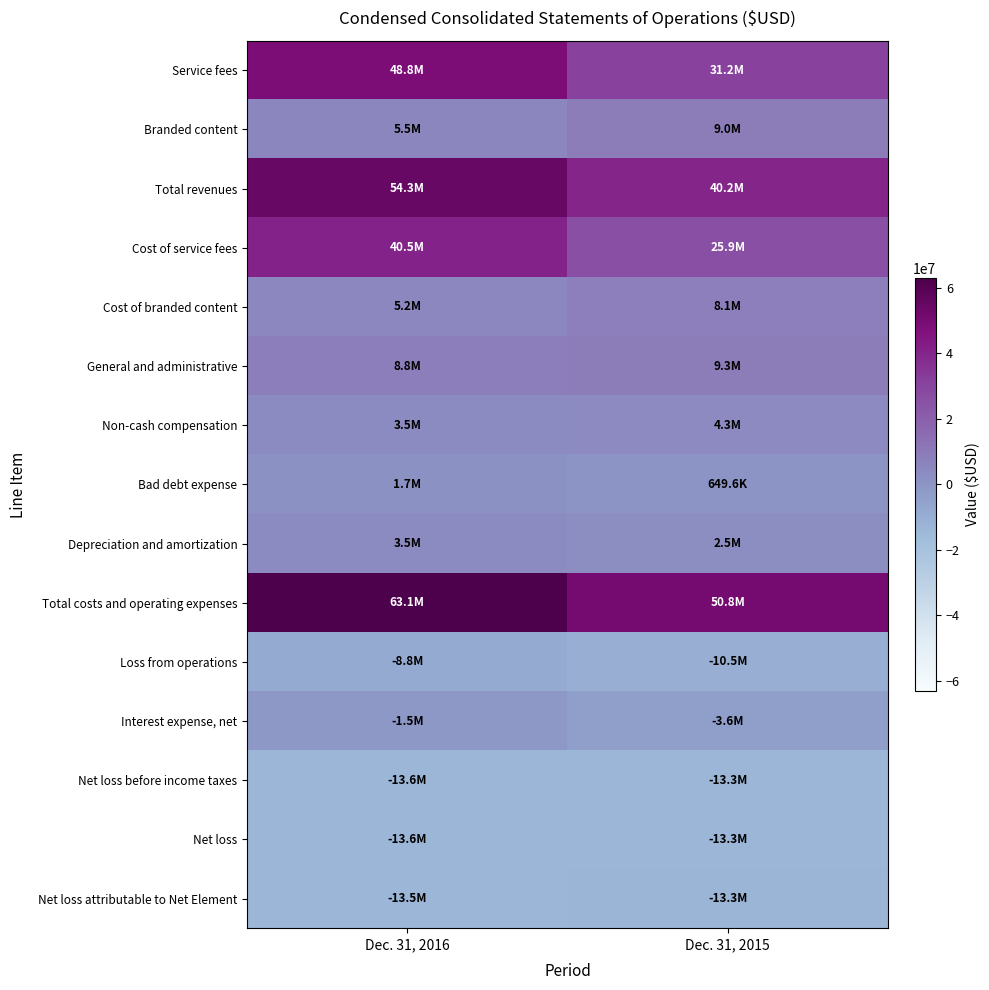

Which label corresponds to the smallest value in the chart?

Dec. 31, 2016